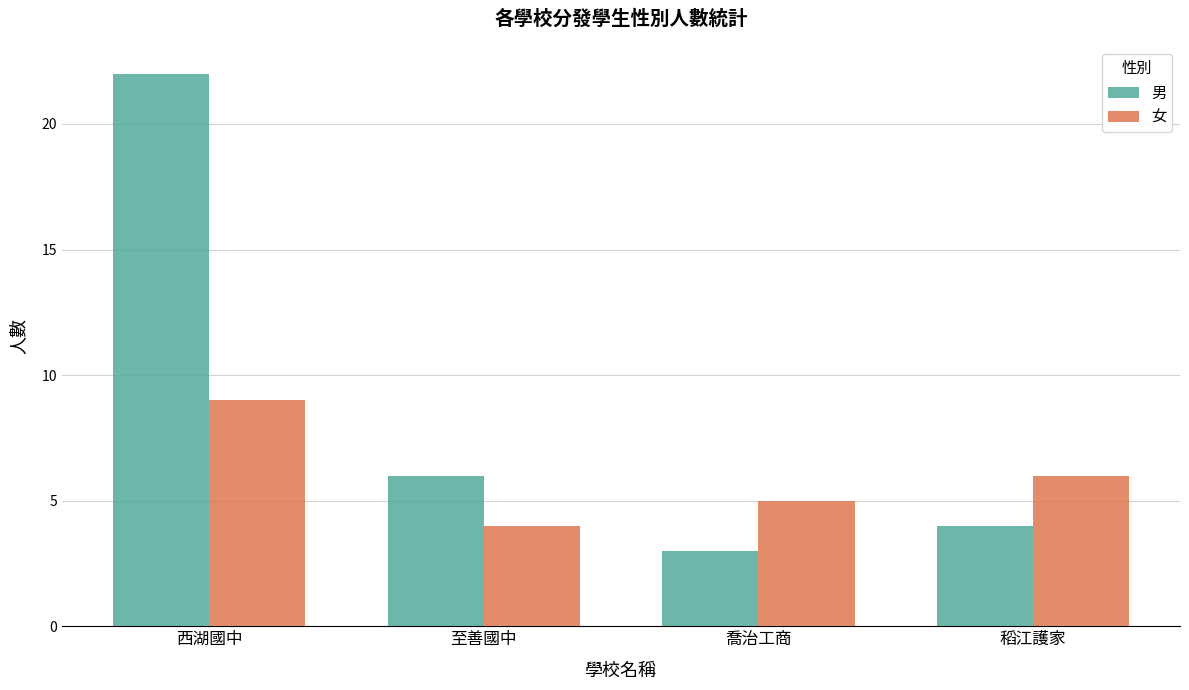

What is the total value across all series at 稻江護家?

10